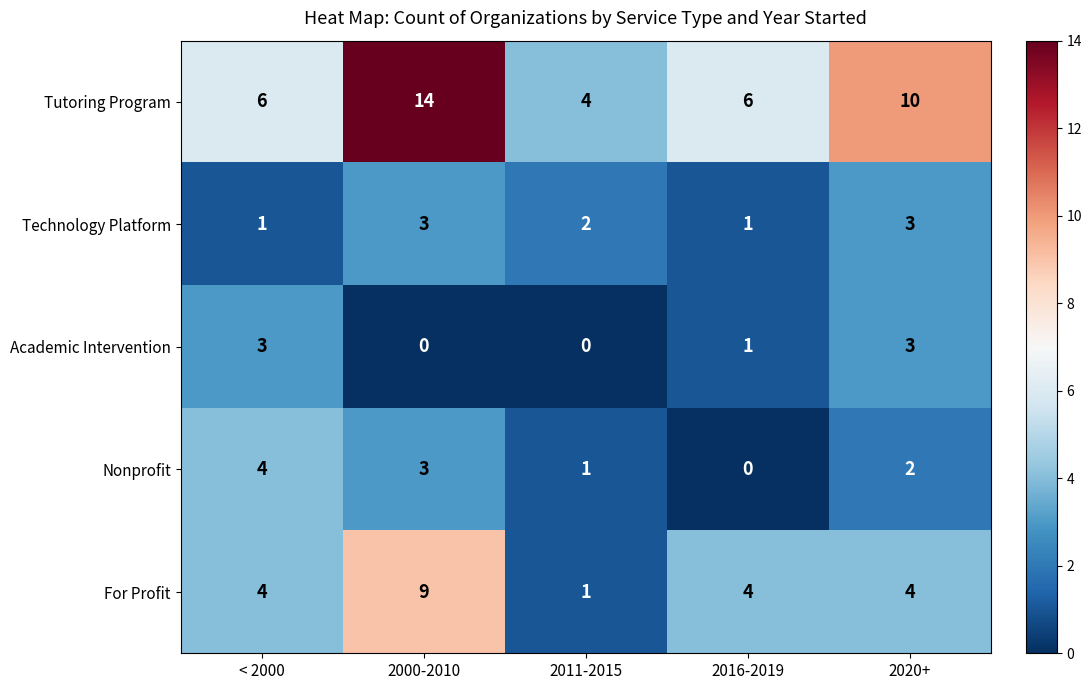

Which category has the lowest value in the Tutoring Program series?

2011-2015